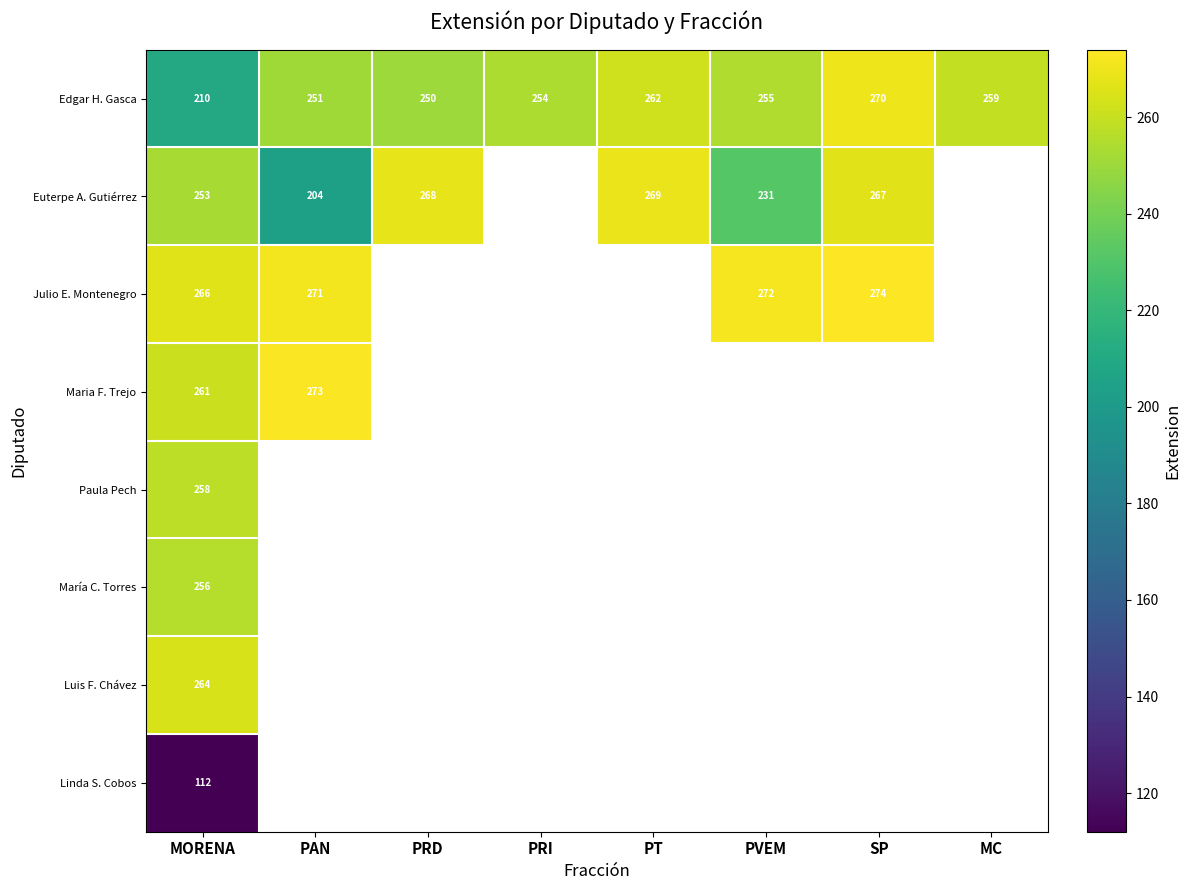

At MORENA, list the series in order from smallest to largest.

Linda S. Cobos, Edgar H. Gasca, Euterpe A. Gutiérrez, María C. Torres, Paula Pech, Maria F. Trejo, Luis F. Chávez, Julio E. Montenegro